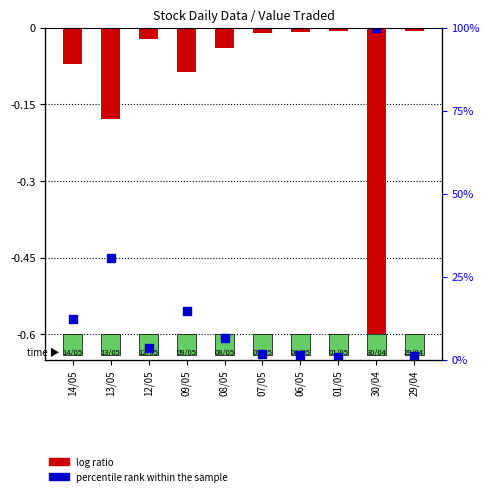

What is the total value across all series at 14/05?

12.1